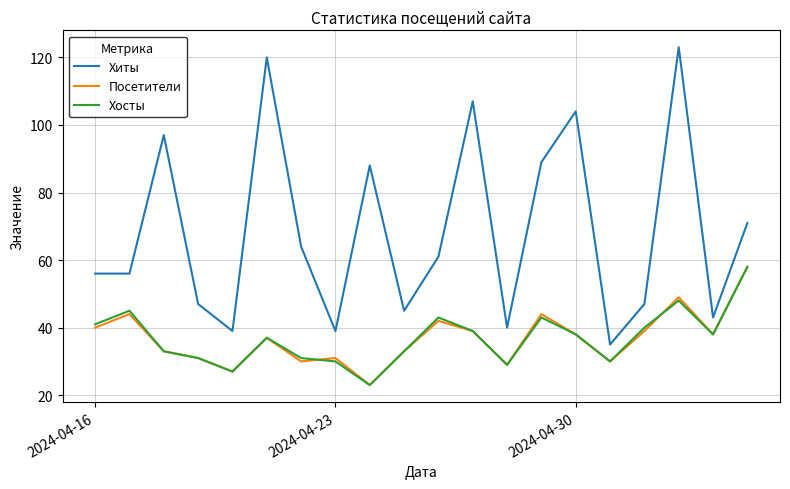

How many lines are shown in the chart?

3